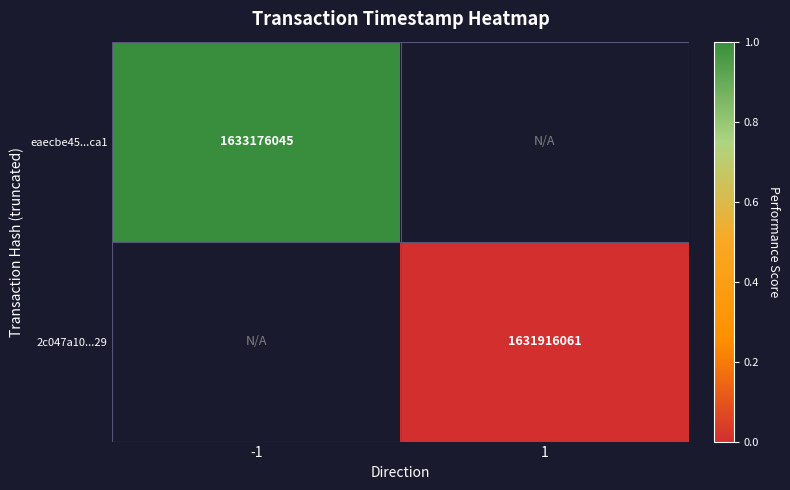

What is the greatest value displayed?

1.0